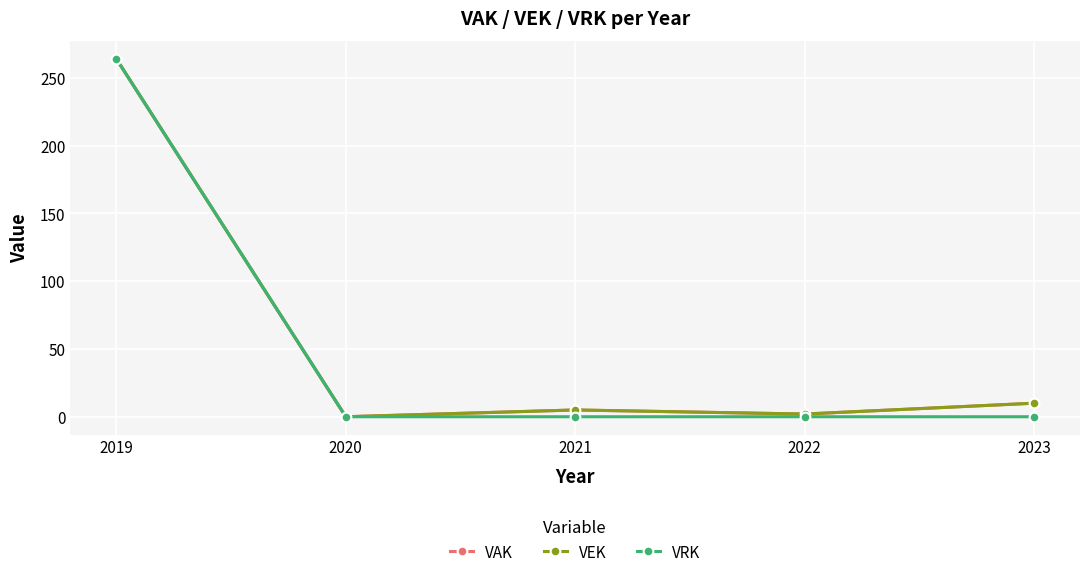

Does the chart have visible grid lines?

Yes